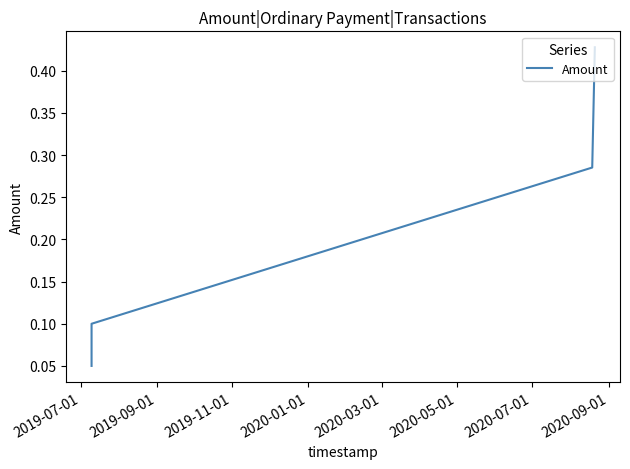

True or false: the data has more than 0 interior local peaks.

False